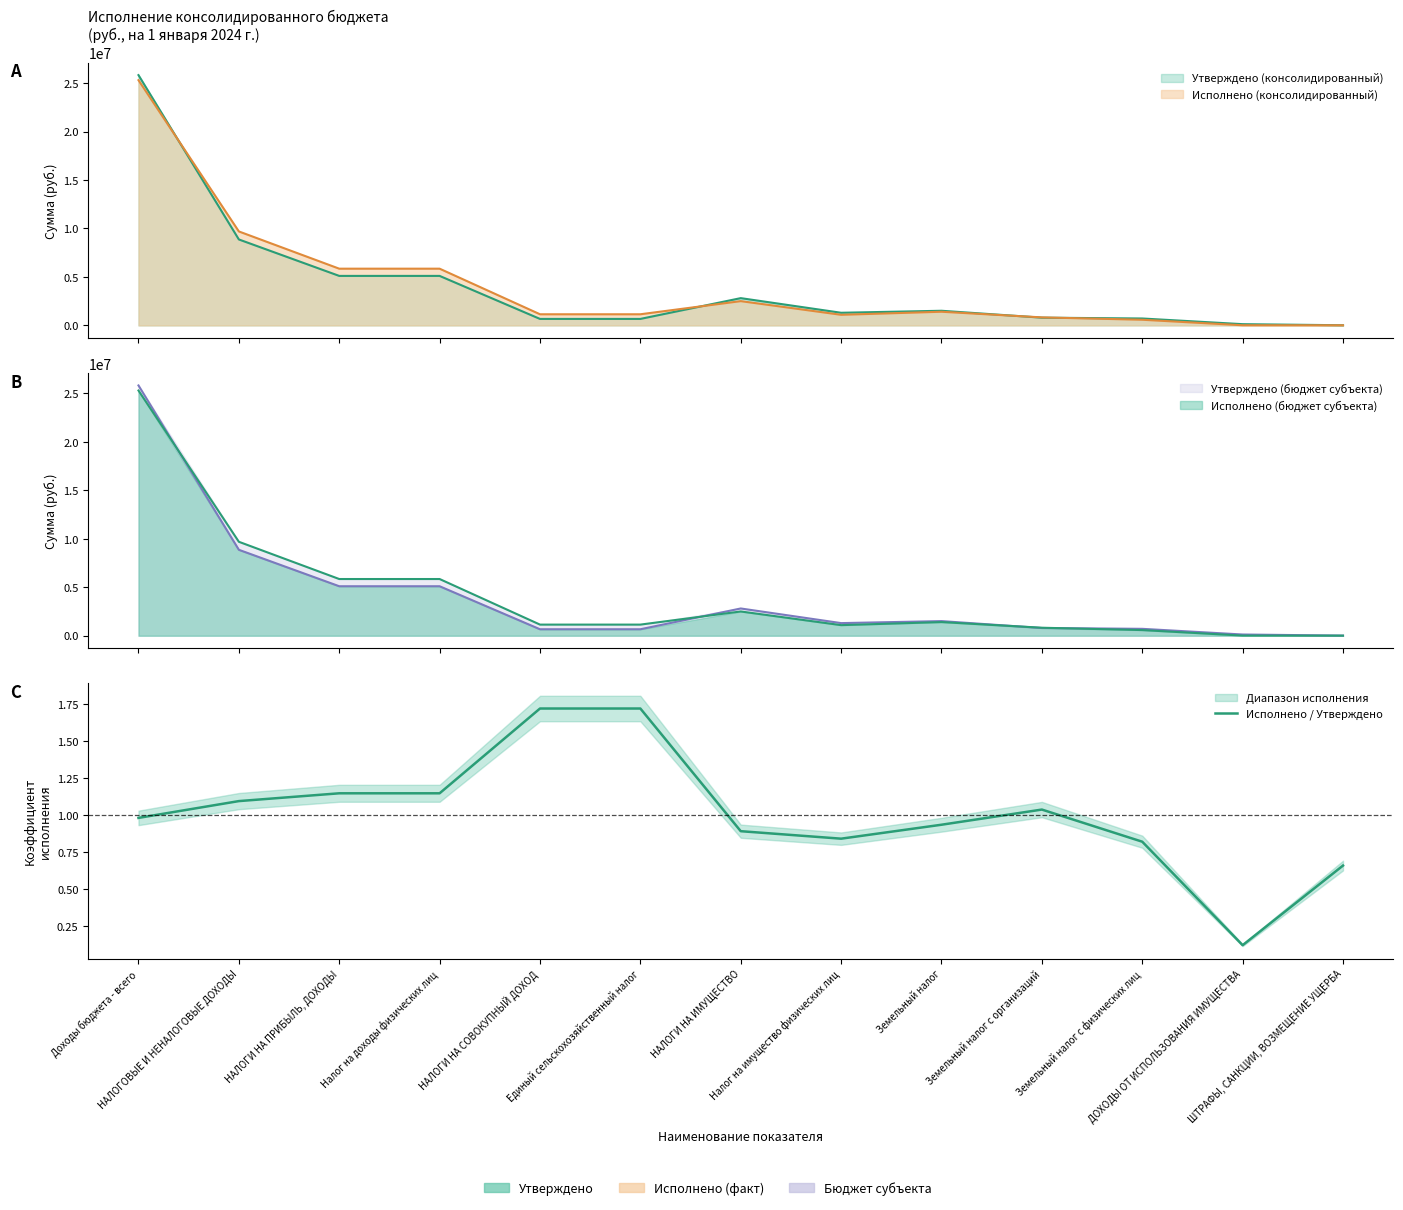

What is the approximate value at Единый сельскохозяйственный налог?

1.7